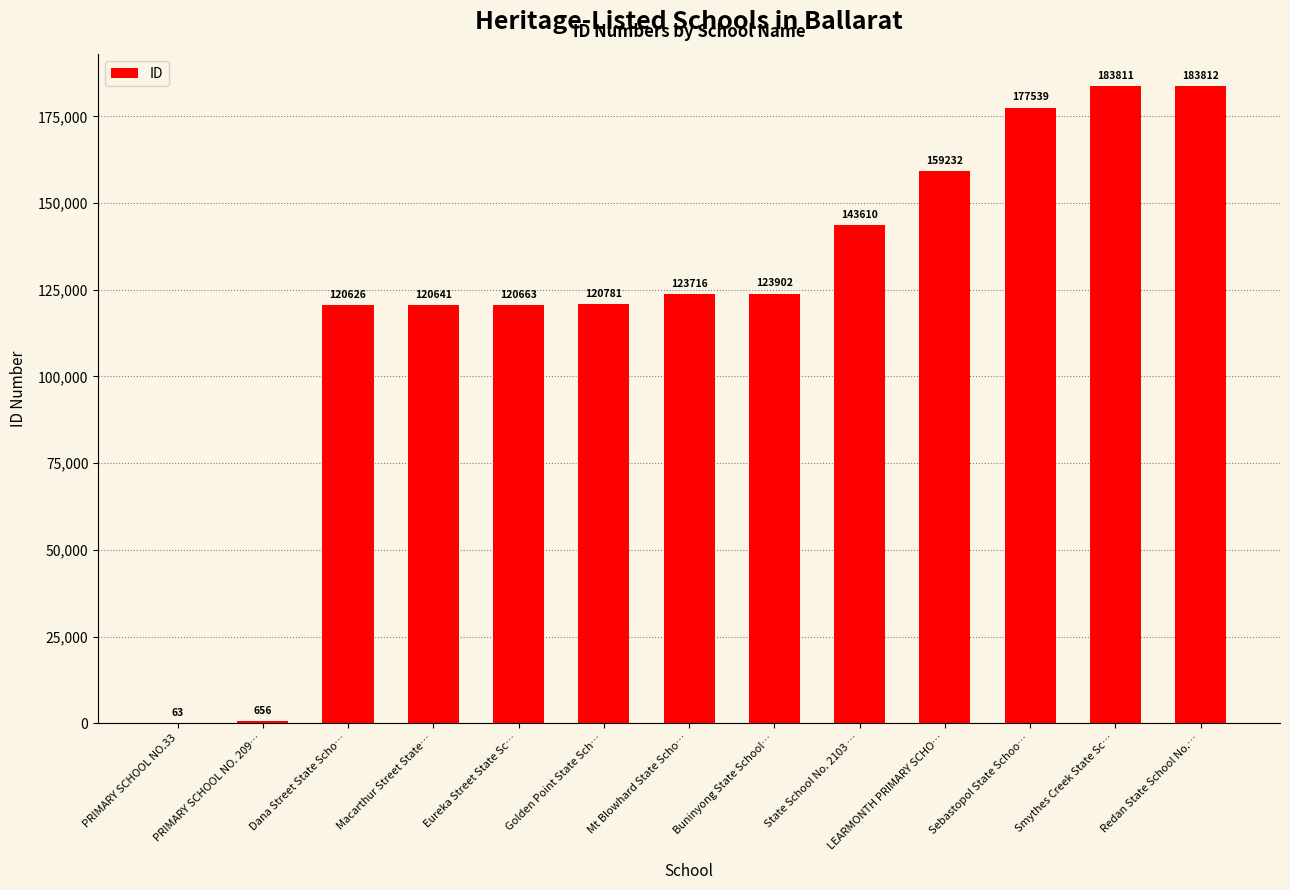

Reading left to right, list all the values displayed in this chart.

PRIMARY SCHOOL NO.33=63	PRIMARY SCHOOL NO. 209…=656	Dana Street State Scho…=120626	Macarthur Street State…=120641	Eureka Street State Sc…=120663	Golden Point State Sch…=120781	Mt Blowhard State Scho…=123716	Buninyong State School…=123902	State School No. 2103 …=143610	LEARMONTH PRIMARY SCHO…=159232	Sebastopol State Schoo…=177539	Smythes Creek State Sc…=183811	Redan State School No.…=183812